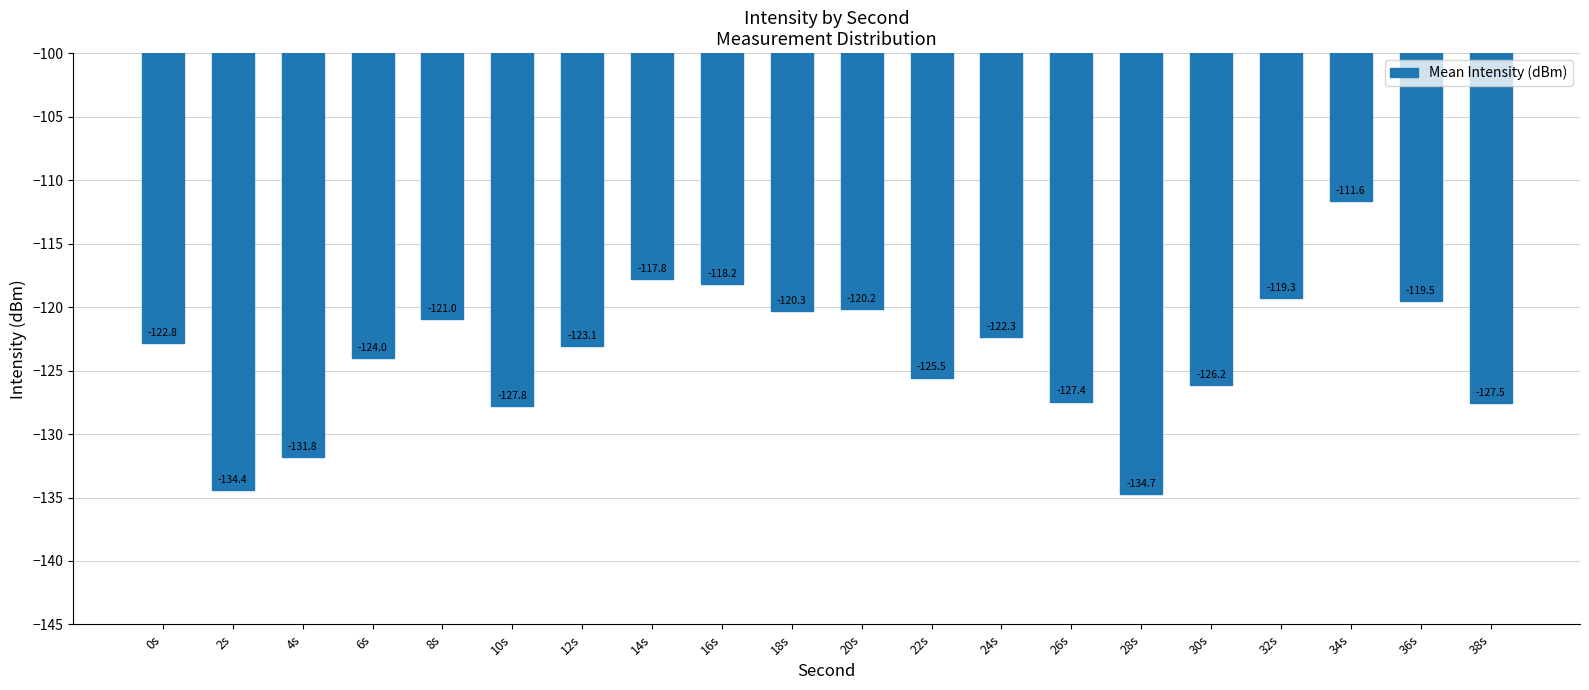

What is the change in value from 14s to 26s?

-9.7